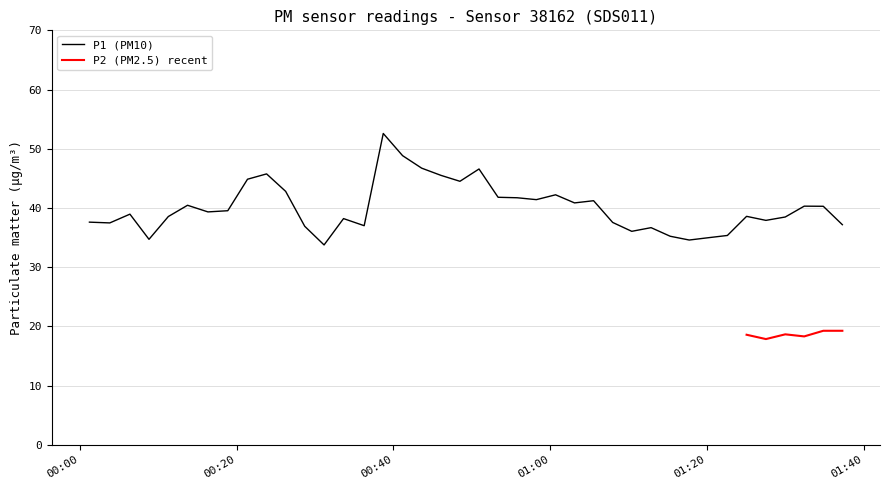

What is the minimum value for P1 (PM10)?

33.8